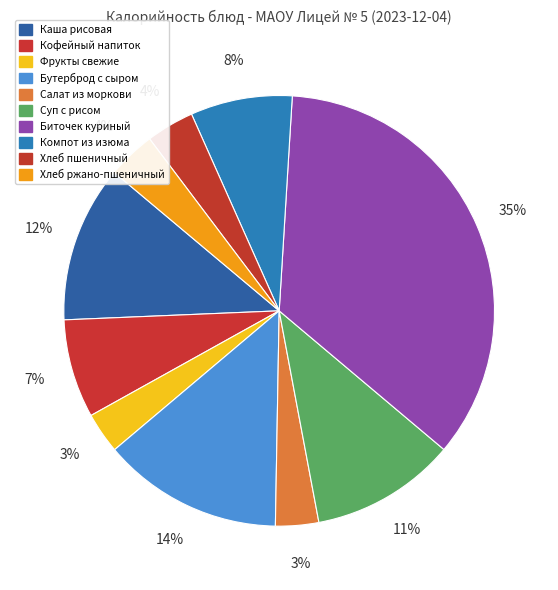

How many slices are in this pie chart?

10